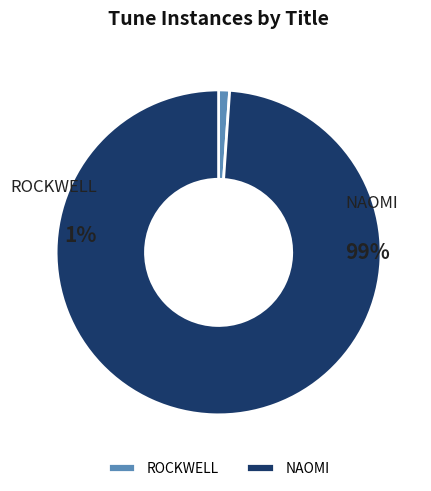

What is the majority slice?

NAOMI